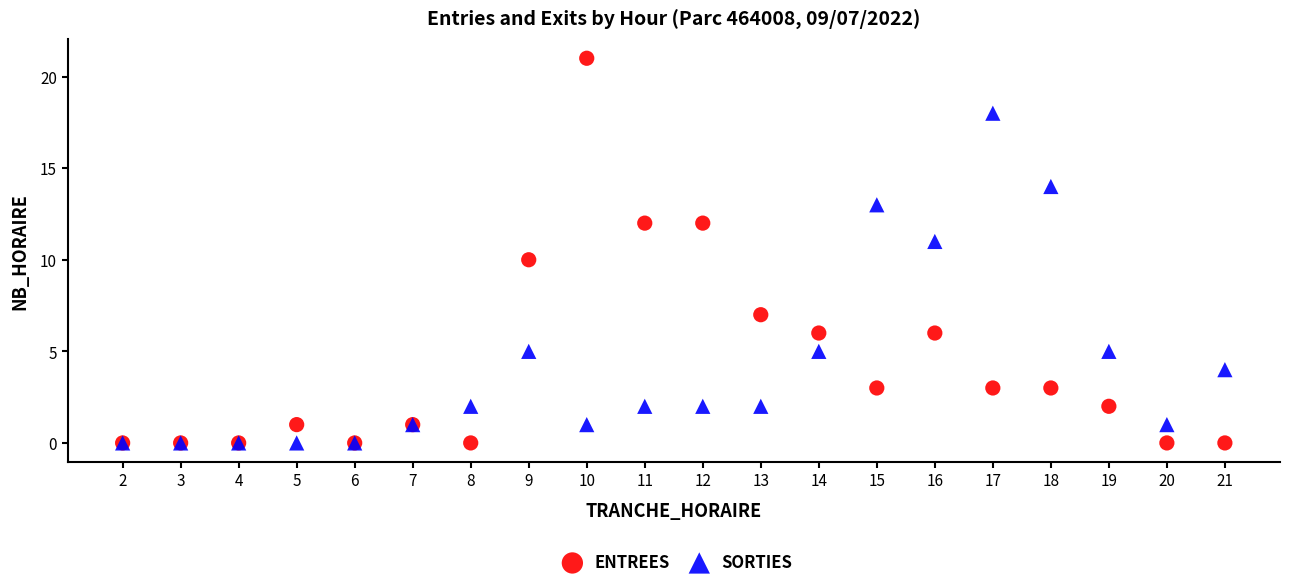

In the SORTIES series, what Y value is closest to 9?

11